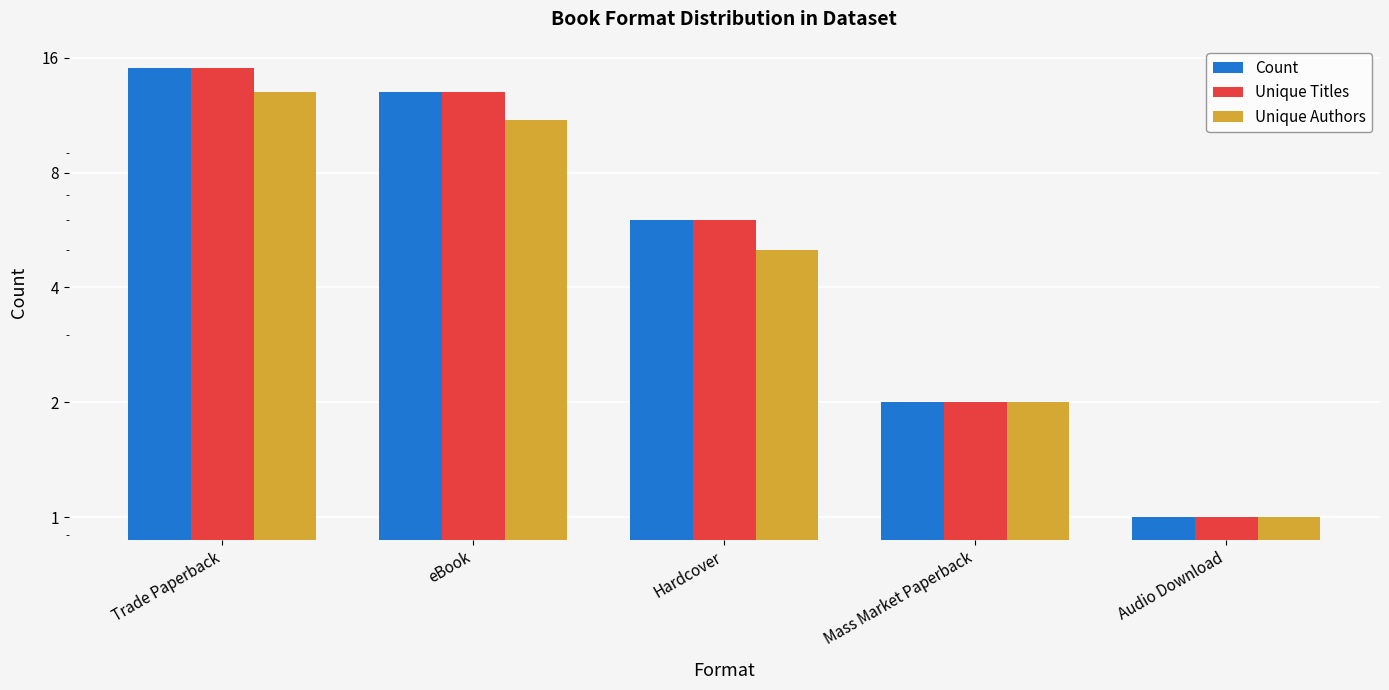

Which series has the largest range (max minus min)?

Count